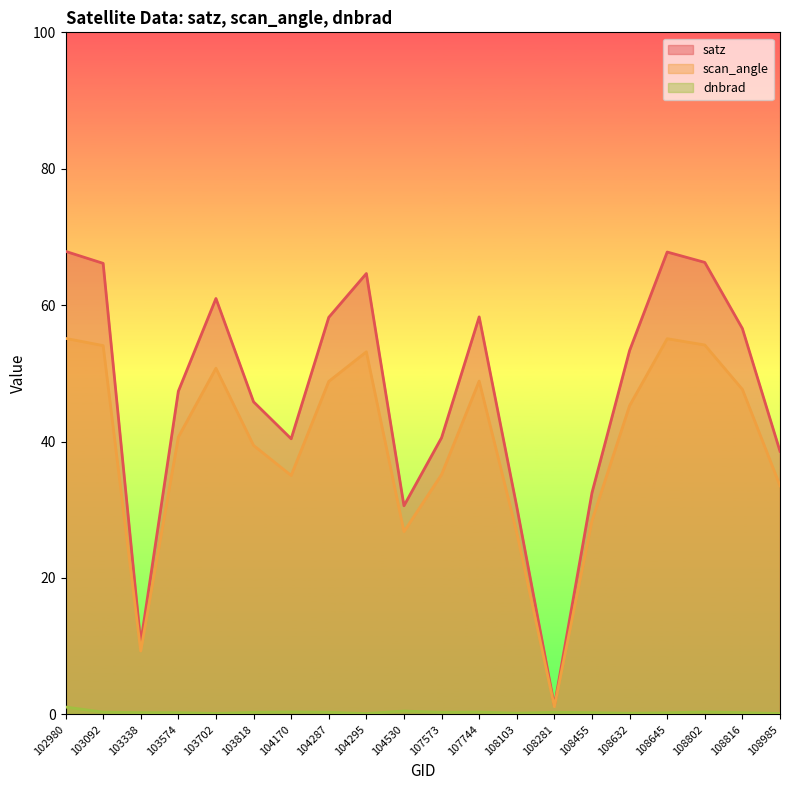

Which series changed the most between 103702 and 108455?

satz